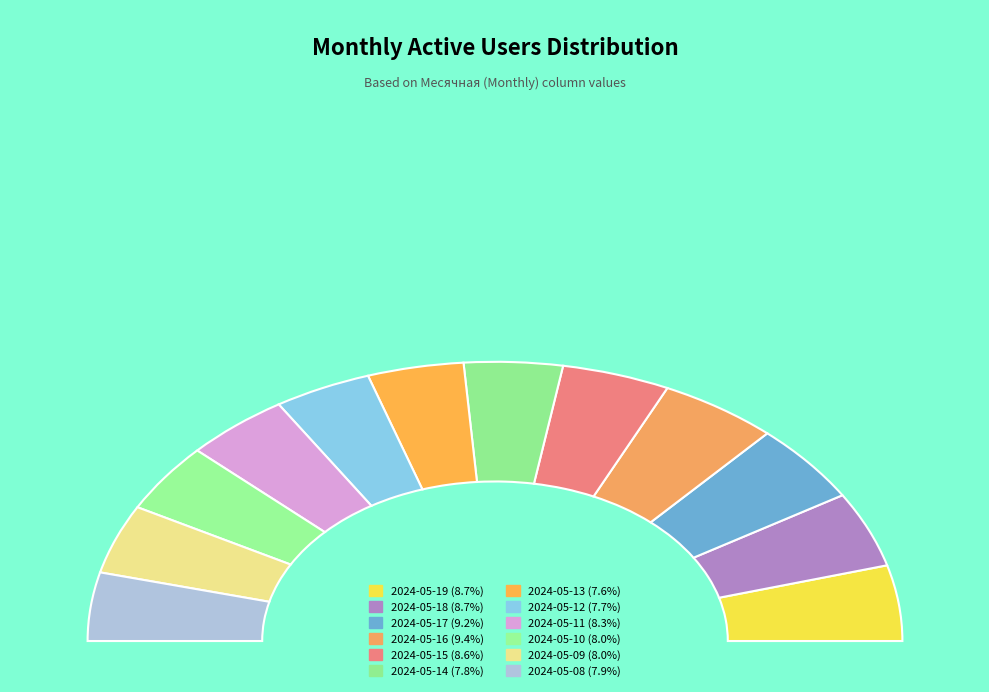

Count the number of slices in the pie.

12